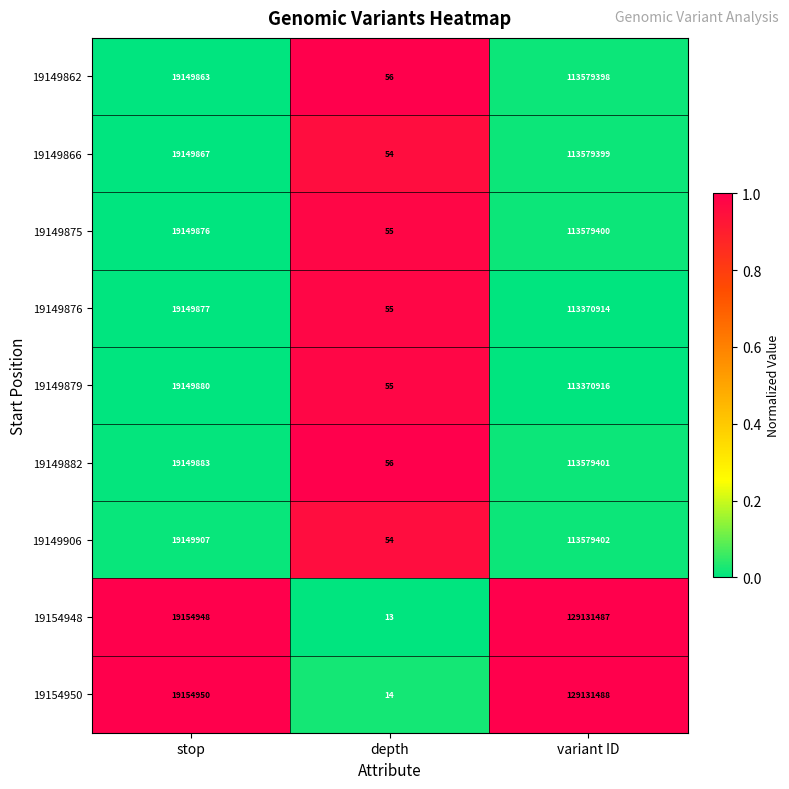

Is it true that 19154948 equals 19154948 at stop?

True